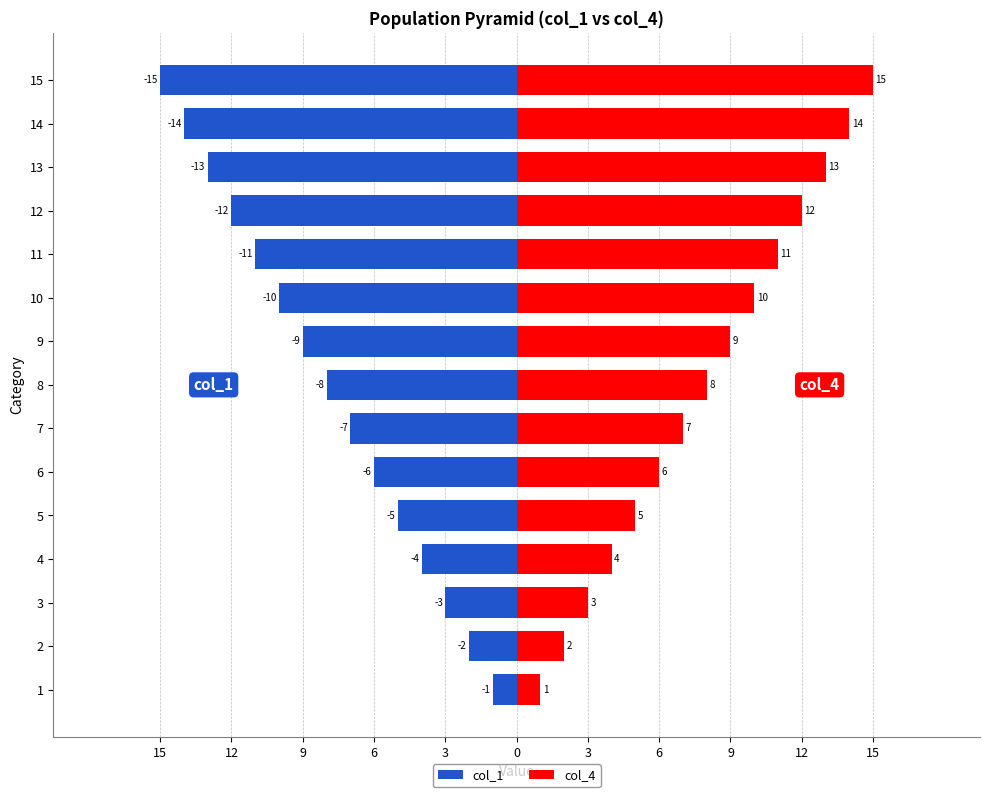

At 13, list the series in order from smallest to largest.

col_1, col_4